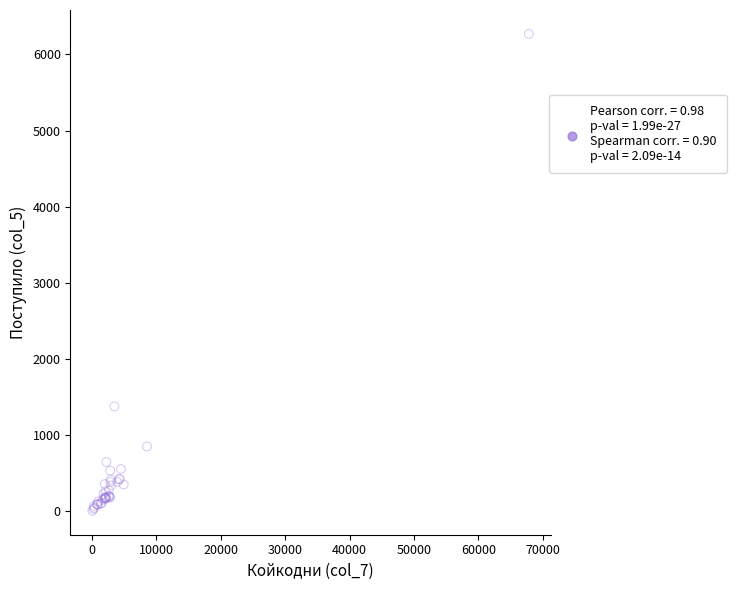

What Y value in the scatter plot is closest to 3137?

1376